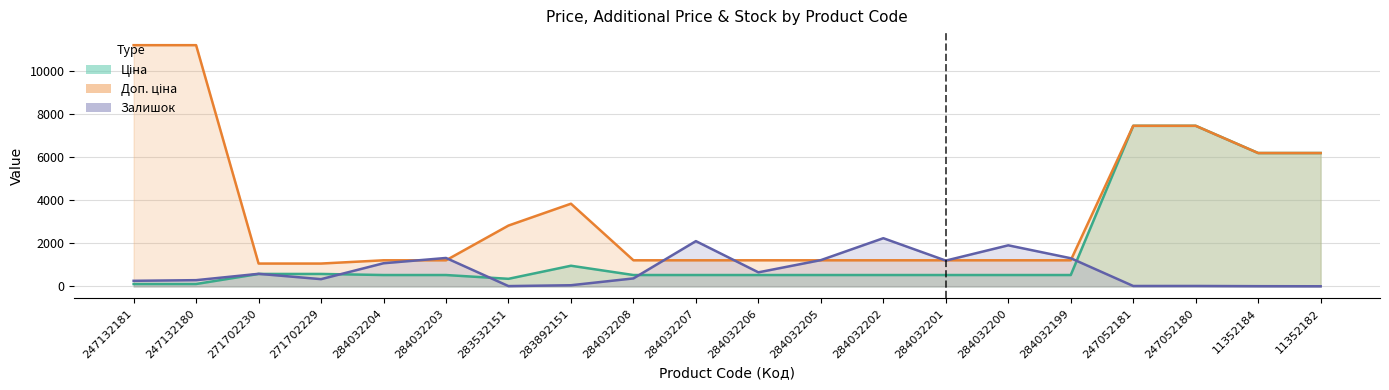

List the labels in order of Залишок value, smallest first.

11352182, 11352184, 283532151, 247052181, 247052180, 283892151, 247132181, 247132180, 271702229, 284032208, 271702230, 284032206, 284032204, 284032201, 284032205, 284032199, 284032203, 284032200, 284032207, 284032202